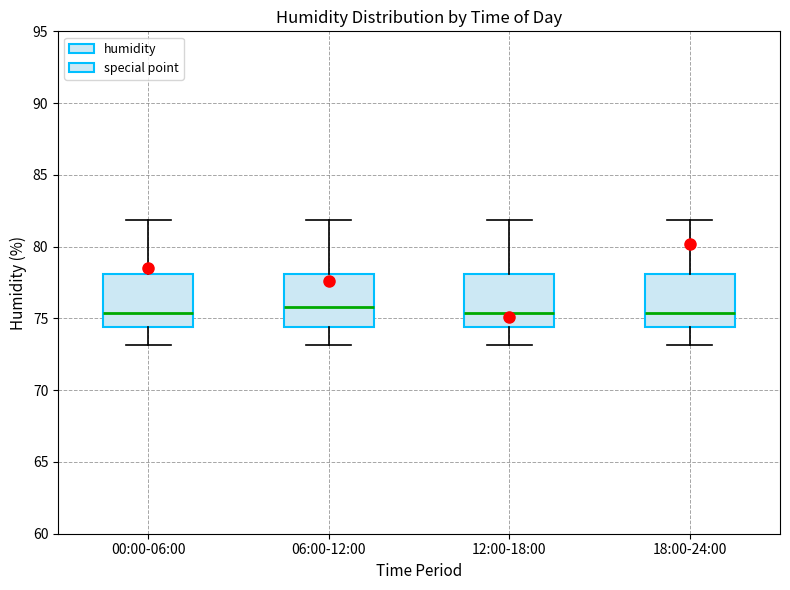

Reading left to right, transcribe this box plot: for each box, give where its median line is, the range the box spans, and where its two whiskers end, as read against the y-axis. The values are not printed on the chart, so give them approximately, as read against the axis.

00:00-06:00: median 75.5, box 74.5 to 78.0, whiskers 73.0 to 82.0
06:00-12:00: median 76.0, box 74.5 to 78.0, whiskers 73.0 to 82.0
12:00-18:00: median 75.5, box 74.5 to 78.0, whiskers 73.0 to 82.0
18:00-24:00: median 75.5, box 74.5 to 78.0, whiskers 73.0 to 82.0